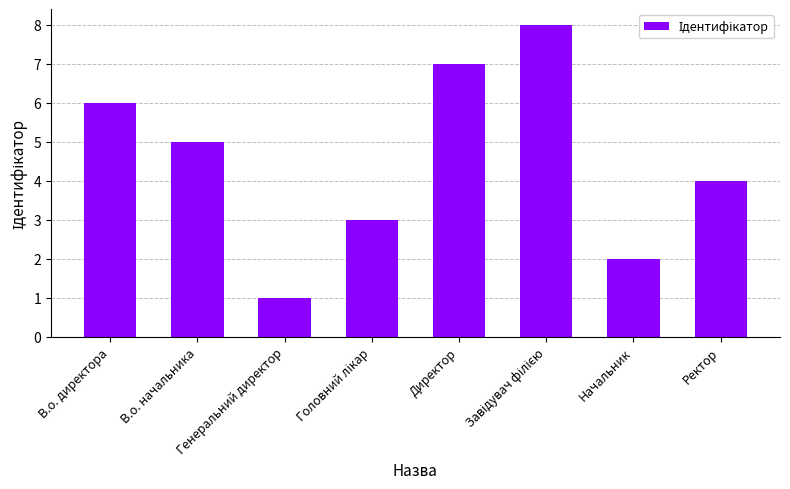

Reading left to right, list all the values displayed in this chart.

6	5	1	3	7	8	2	4